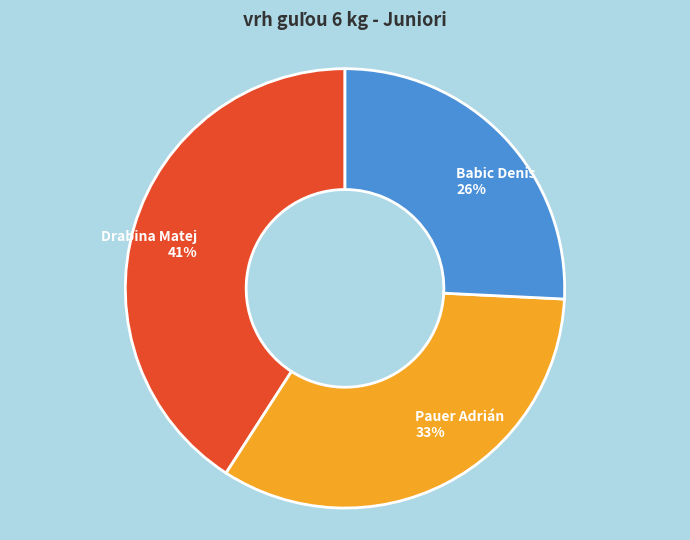

What is the largest slice in the pie chart?

Drabina Matej